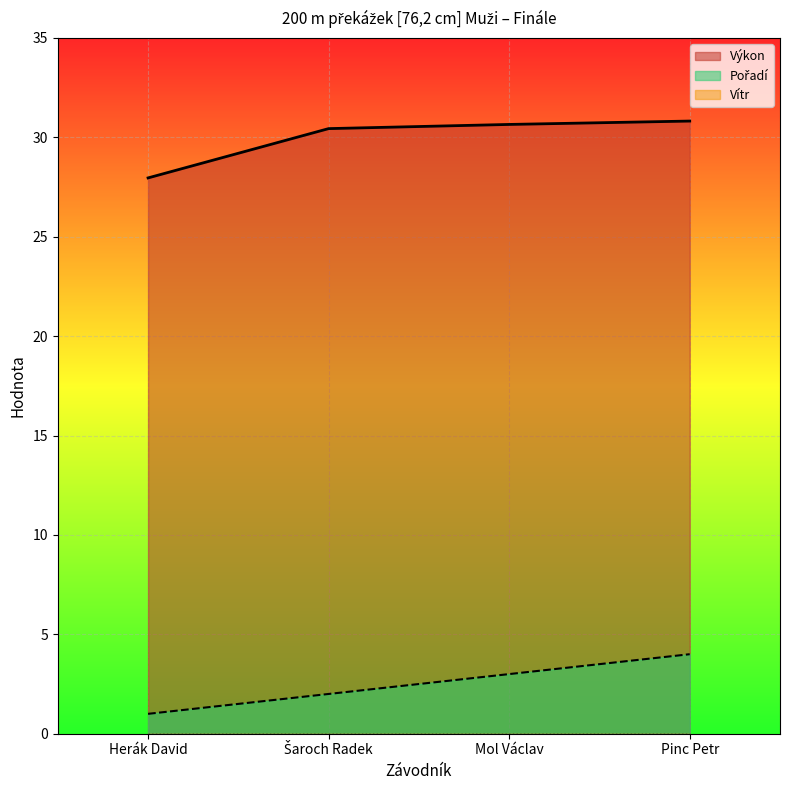

How many lines are shown in the chart?

3